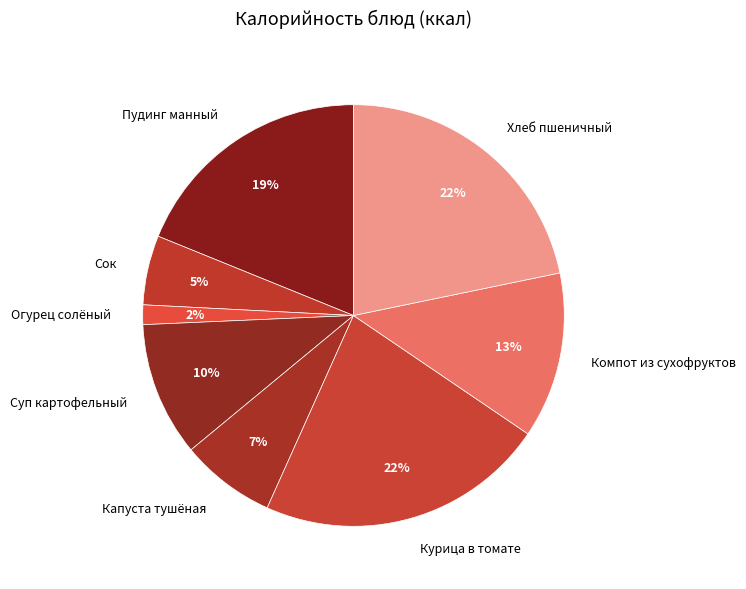

How many slices are in this pie chart?

8